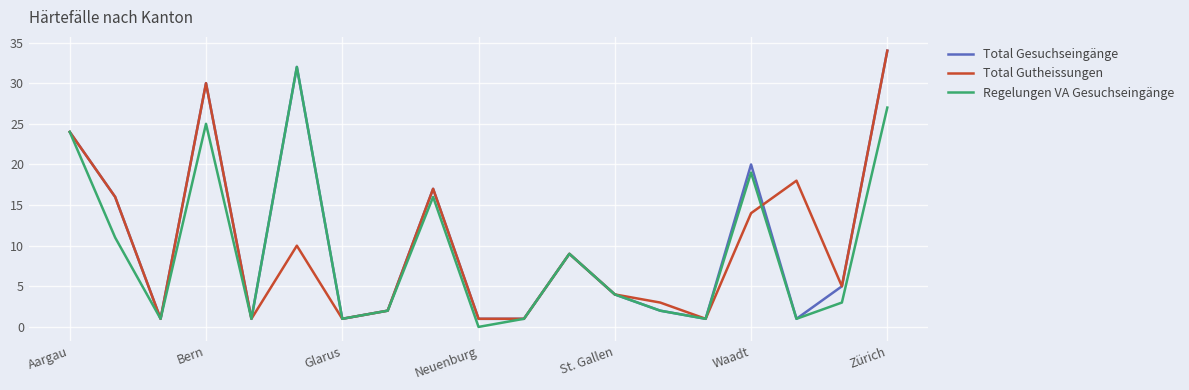

What is the highest value of the Total Gutheissungen series?

34